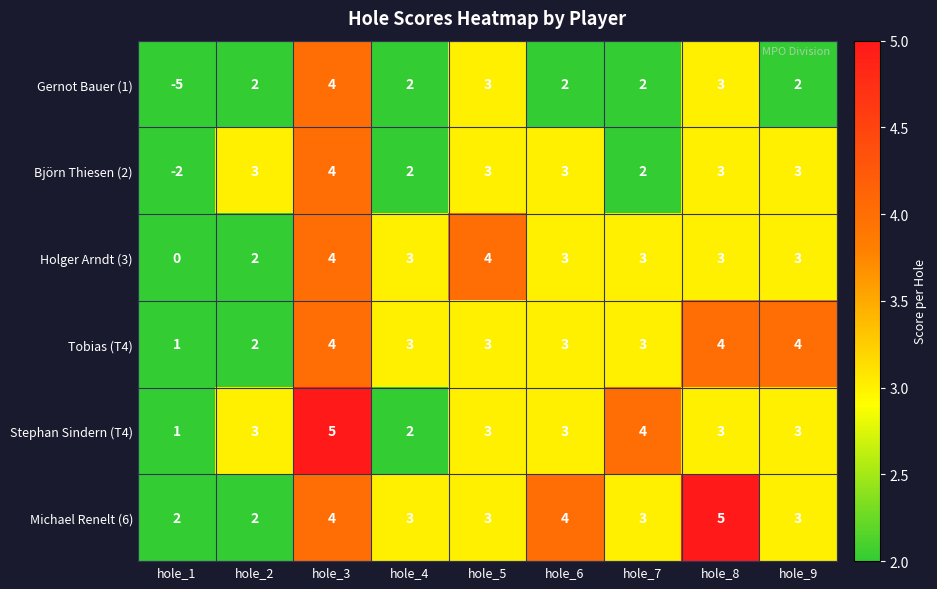

What is the highest value of the Tobias (T4) series?

4